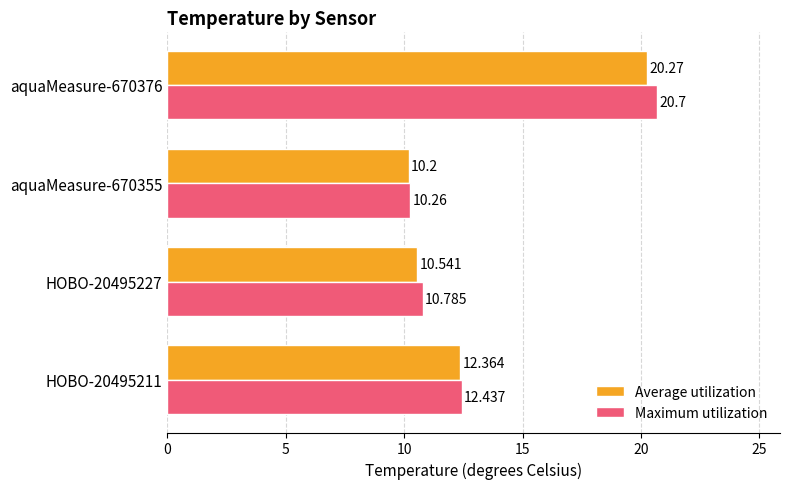

Rank the series by their average value, from lowest to highest.

Average utilization, Maximum utilization